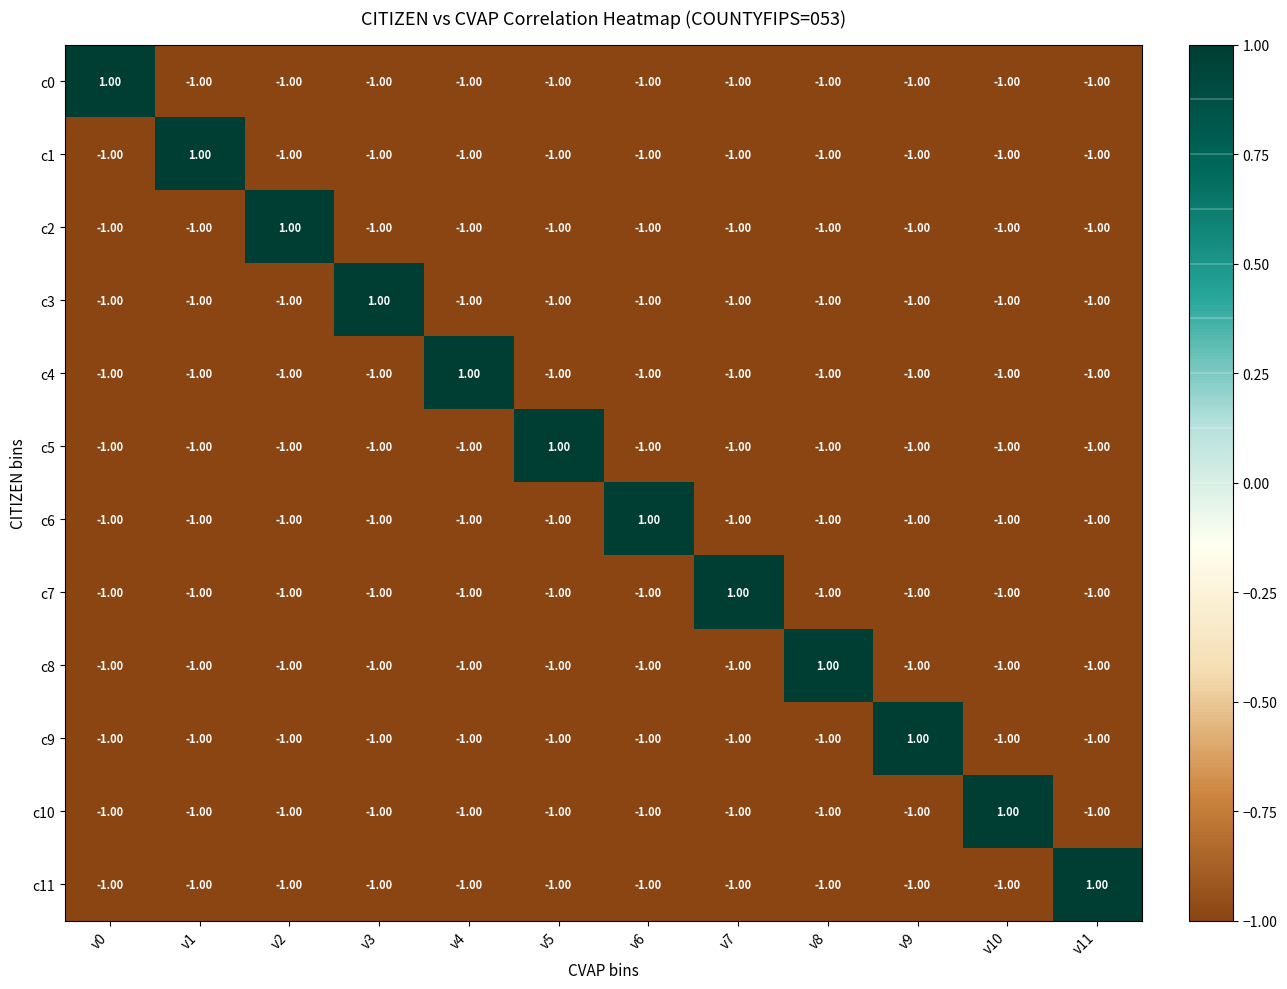

What is the total value across all series at v5?

-10